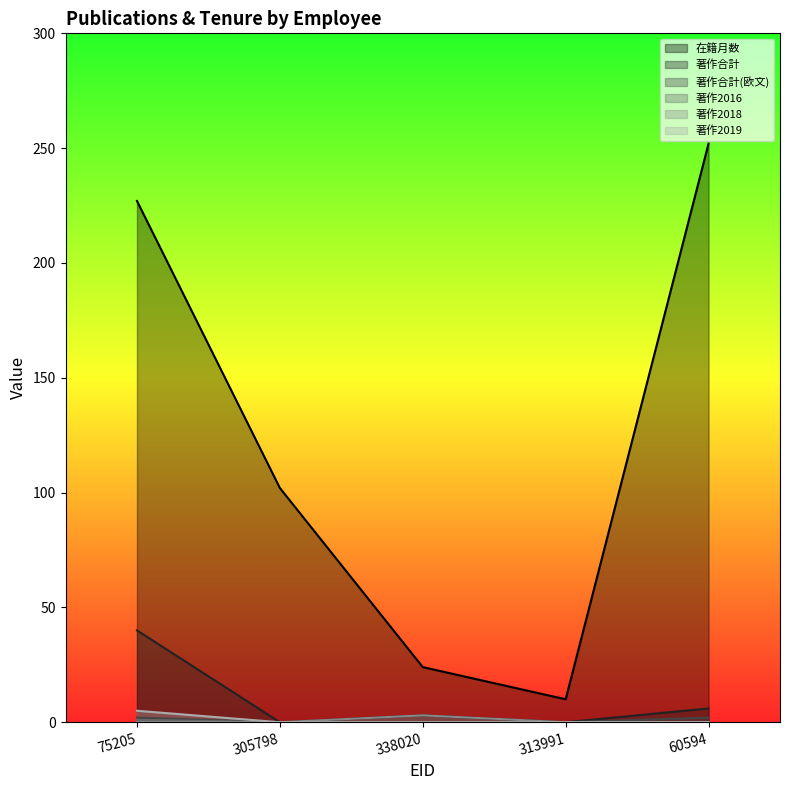

What is the difference between the highest and lowest values at 60594?

252